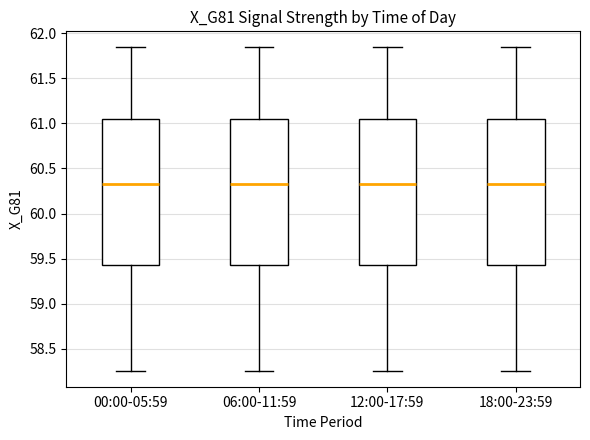

Where does the upper whisker of the box for 12:00-17:59 end on the y-axis? The values are not printed on the chart, so give them approximately, as read against the axis.

61.85